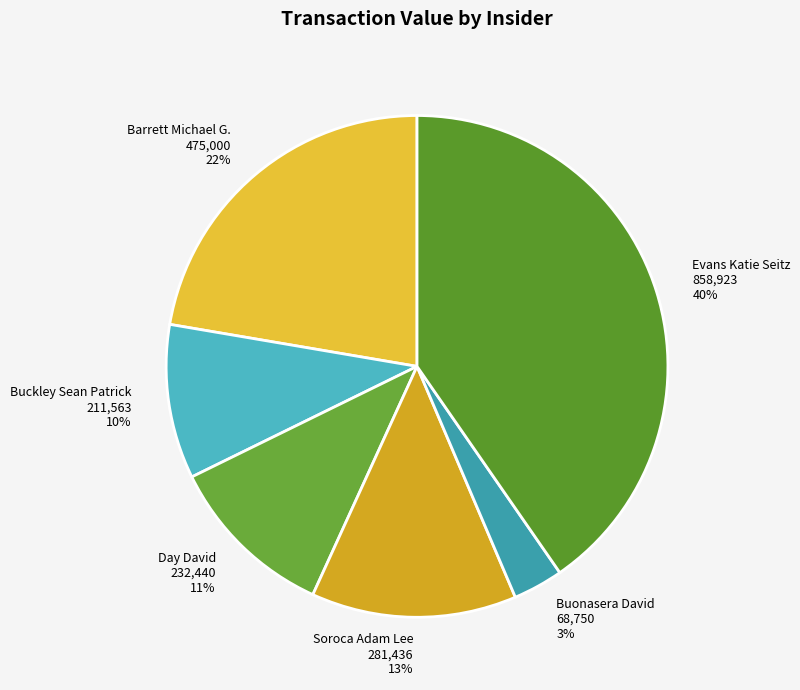

True or false: Day David accounts for 1% of the total.

False